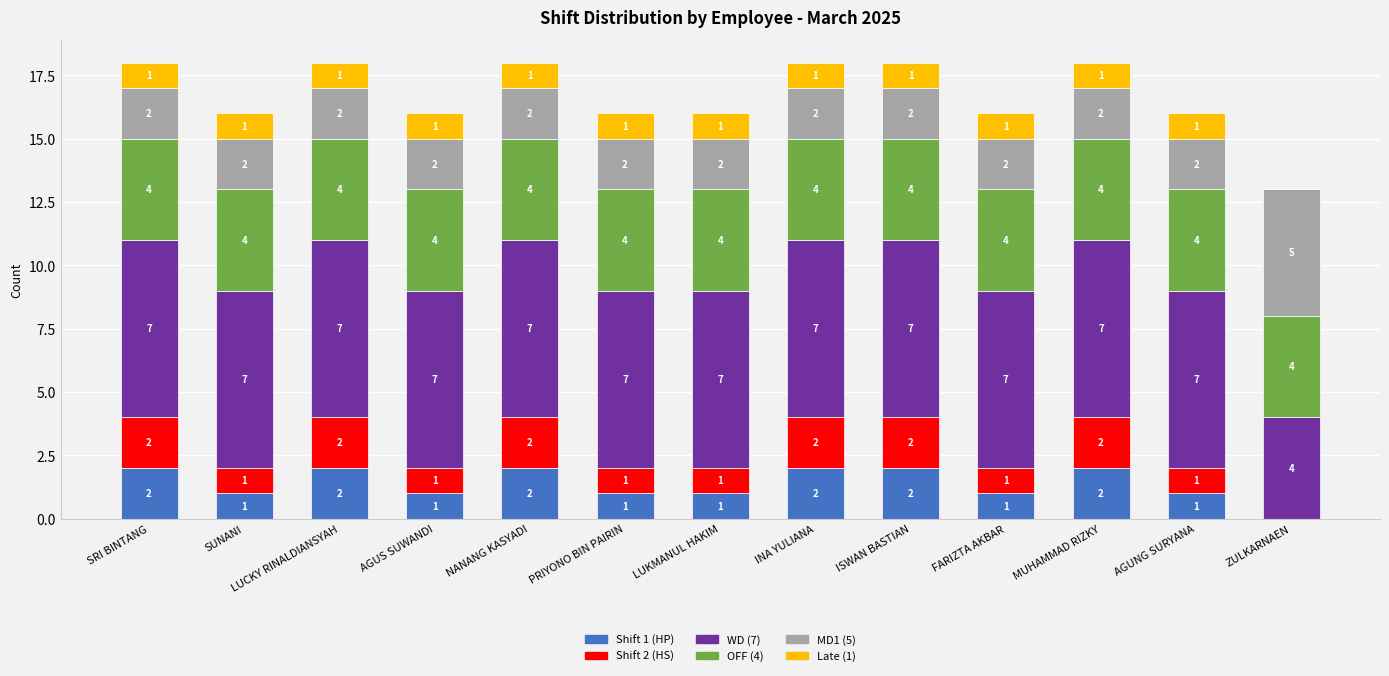

Count the number of categories in the chart.

13